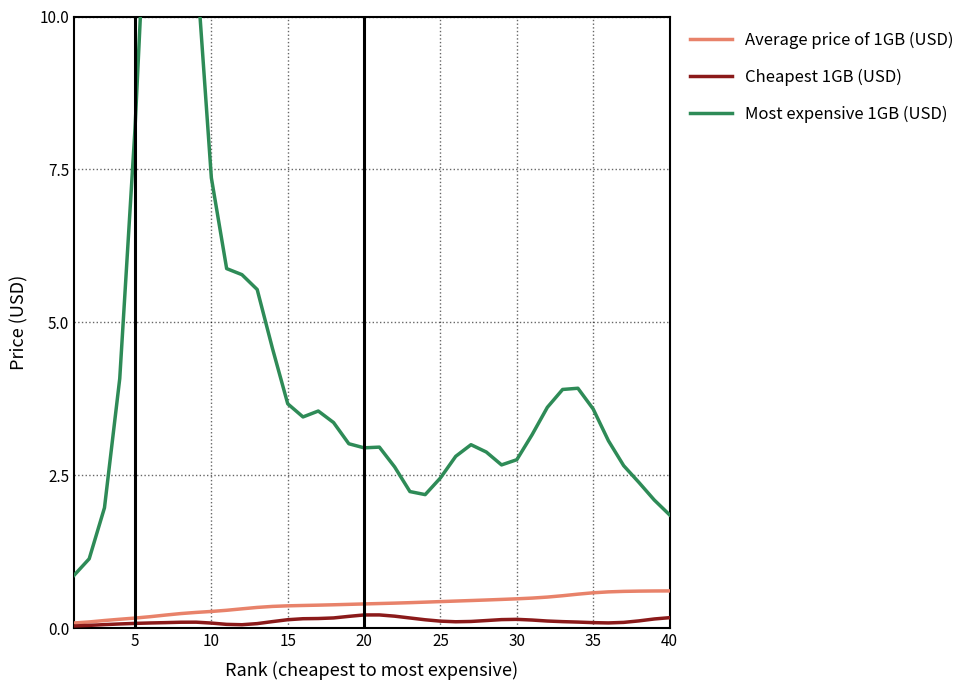

The value of Cheapest 1GB (USD) at 5 is 0.0. True or false?

True